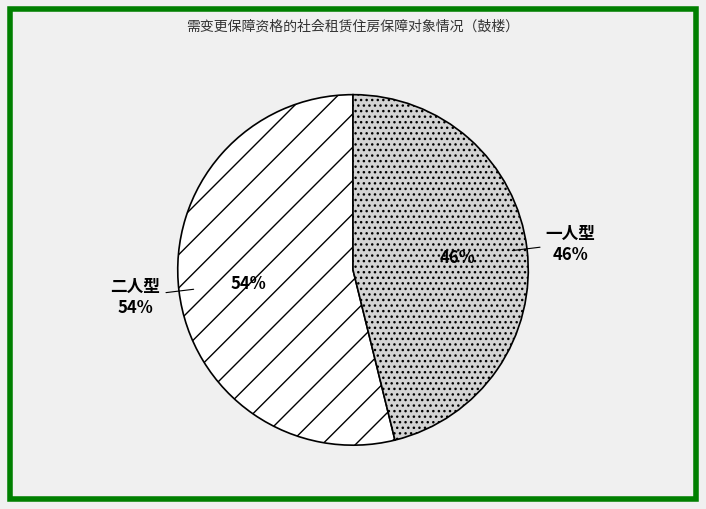

What is the largest slice in the pie chart?

二人型